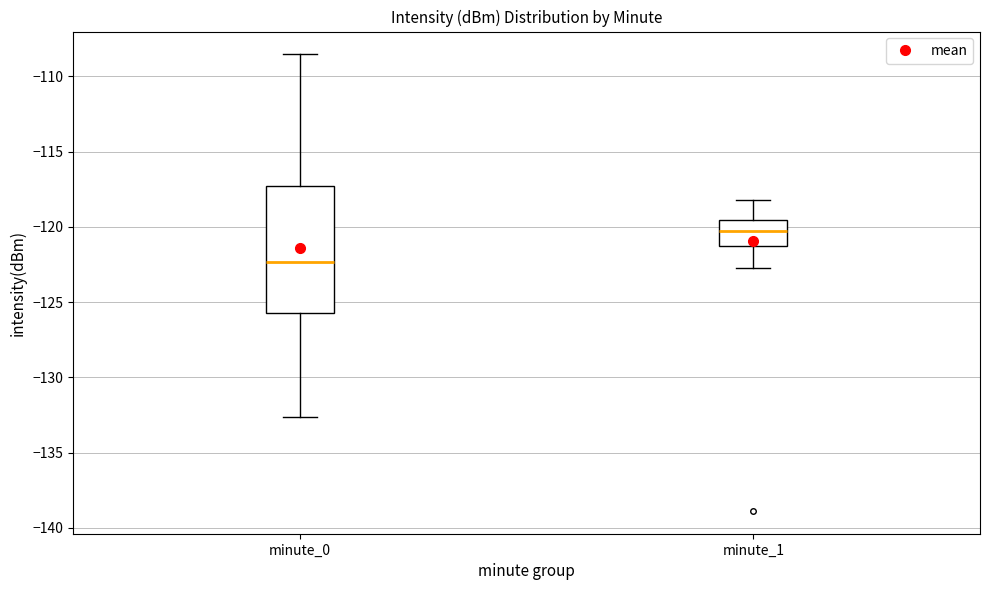

Which box has the highest median line?

minute_1